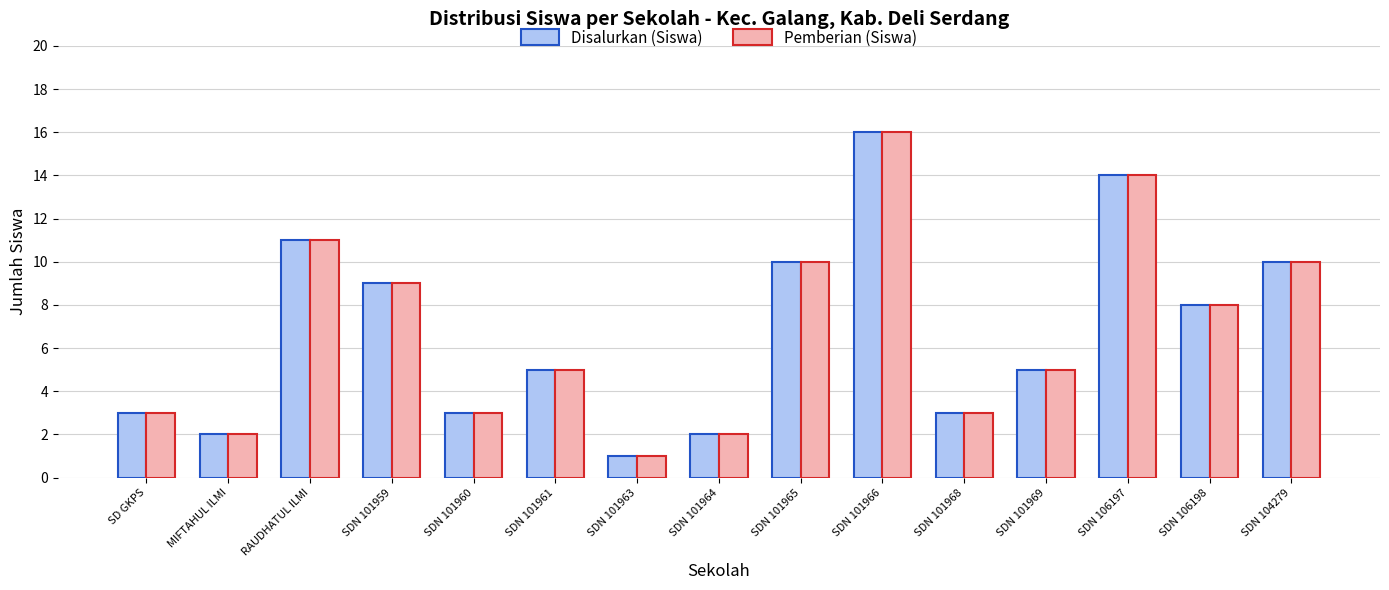

Reading right to left, list all the values displayed in this chart.

Disalurkan (Siswa): SDN 104279=10	SDN 106198=8	SDN 106197=14	SDN 101969=5	SDN 101968=3	SDN 101966=16	SDN 101965=10	SDN 101964=2	SDN 101963=1	SDN 101961=5	SDN 101960=3	SDN 101959=9	RAUDHATUL ILMI=11	MIFTAHUL ILMI=2	SD GKPS=3
Pemberian (Siswa): SDN 104279=10	SDN 106198=8	SDN 106197=14	SDN 101969=5	SDN 101968=3	SDN 101966=16	SDN 101965=10	SDN 101964=2	SDN 101963=1	SDN 101961=5	SDN 101960=3	SDN 101959=9	RAUDHATUL ILMI=11	MIFTAHUL ILMI=2	SD GKPS=3